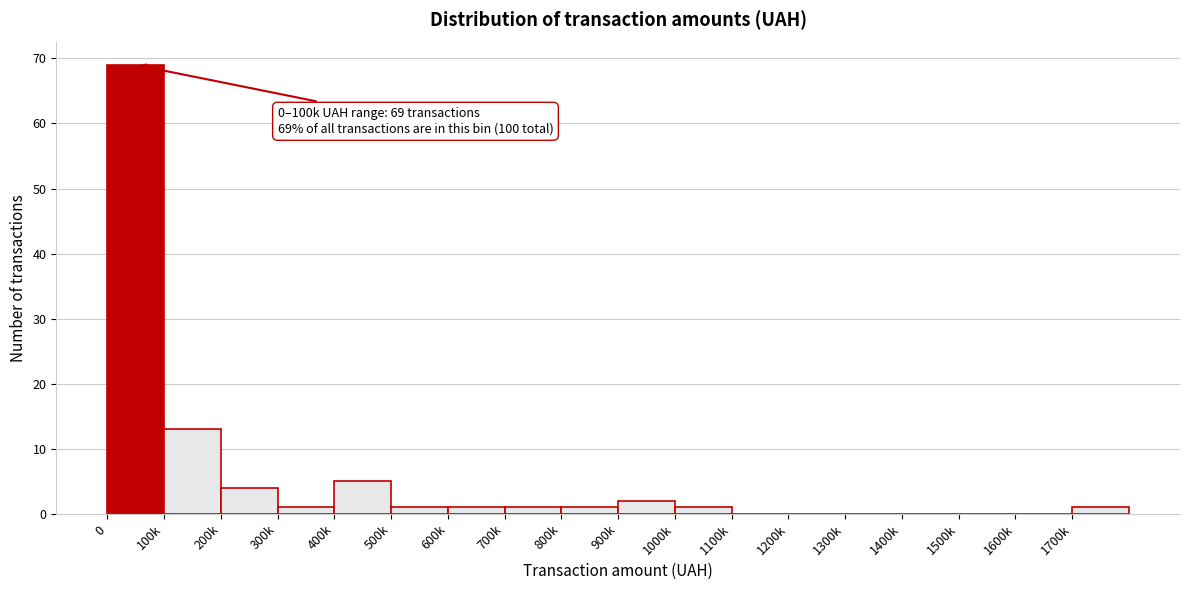

Reading left to right, what are all the values shown in this chart?

0=69	100k=13	200k=4	300k=1	400k=5	500k=1	600k=1	700k=1	800k=1	900k=2	1000k=1	1100k=0	1200k=0	1300k=0	1400k=0	1500k=0	1600k=0	1700k=1